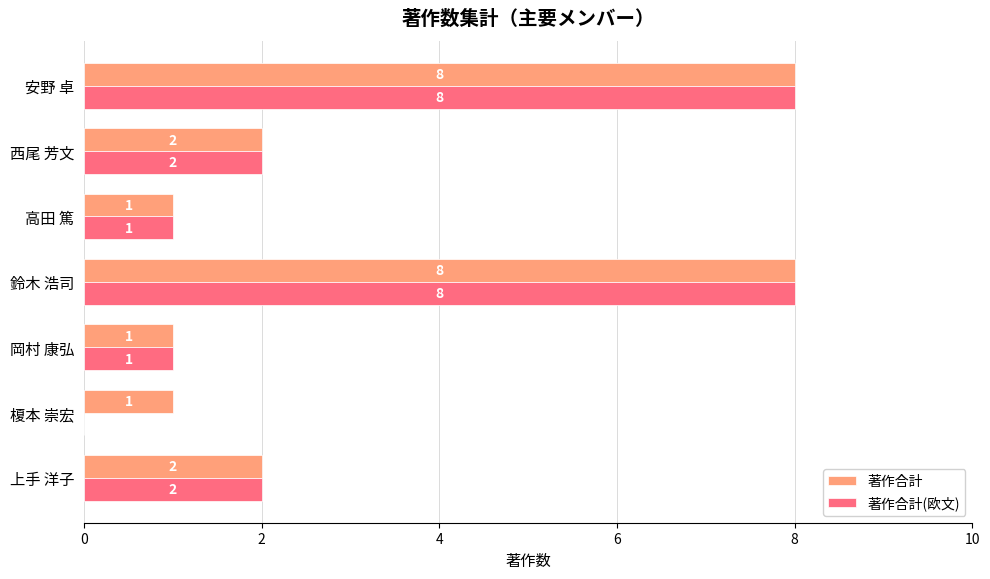

Is the value of 著作合計(欧文) at 上手 洋子 greater than the value of 著作合計 at 榎本 崇宏?

Yes